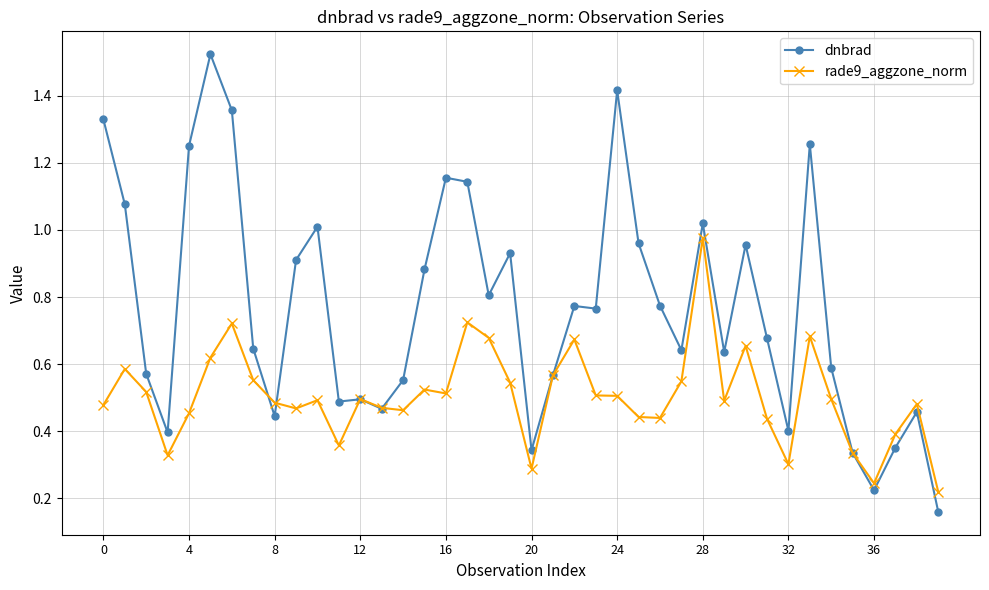

Which series has the largest total across all categories?

dnbrad